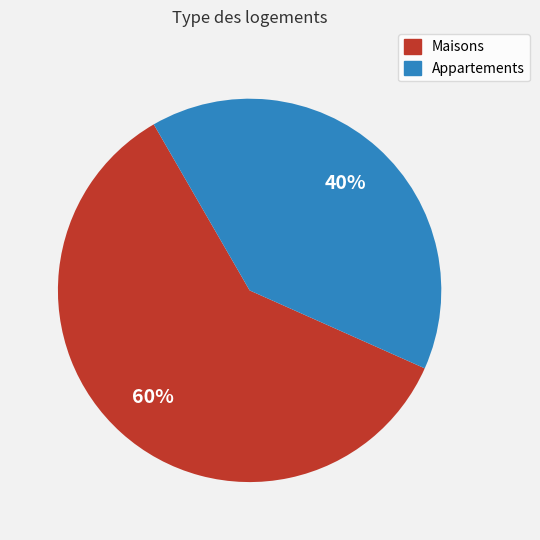

Is there a majority slice in this chart?

Yes